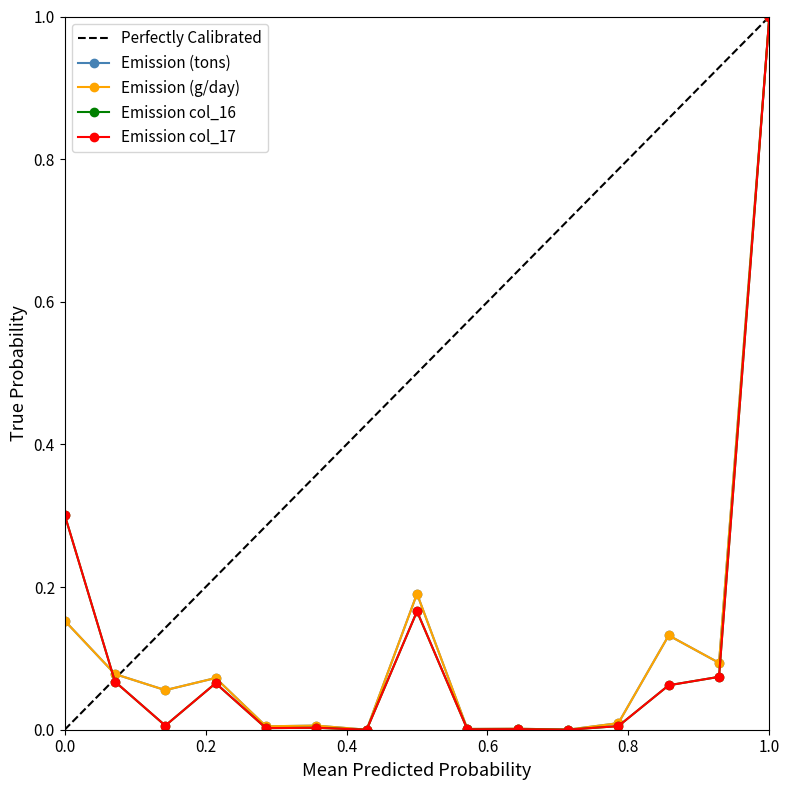

True or false: col_17 and col_16 cross at least once.

False